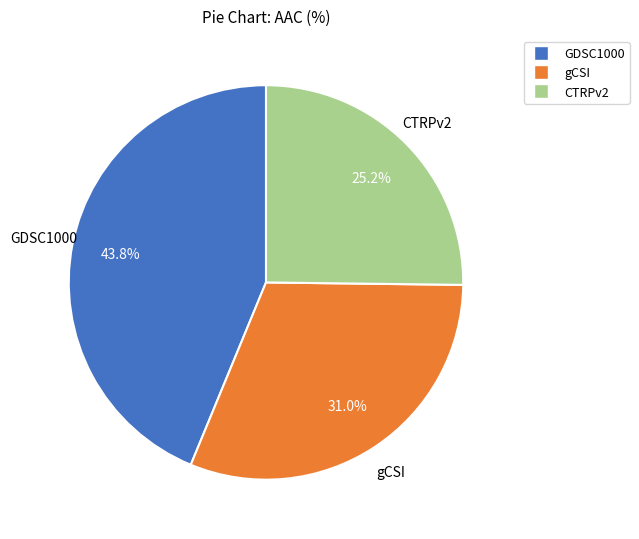

Approximately how many times larger is the value at GDSC1000 compared to gCSI?

1.4